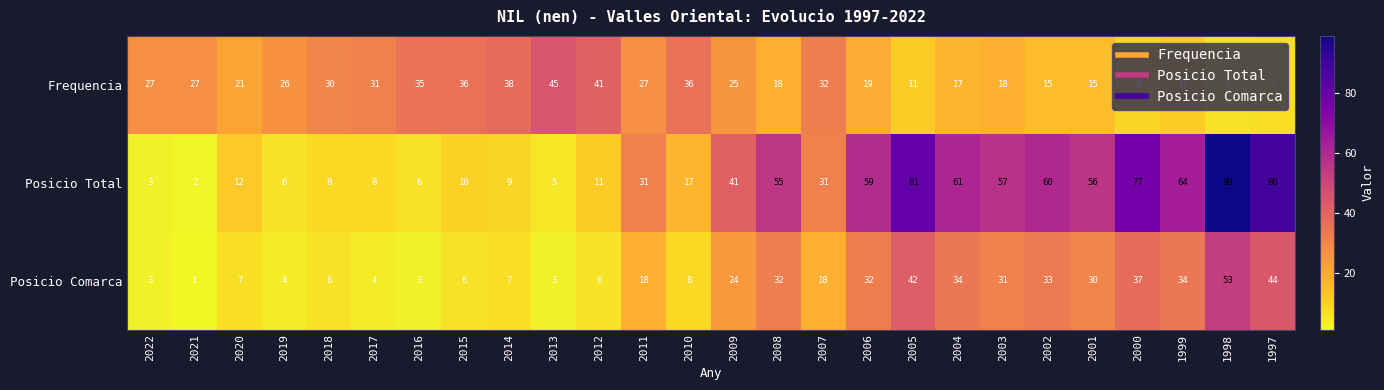

Which series has the largest range (max minus min)?

Posicio Total